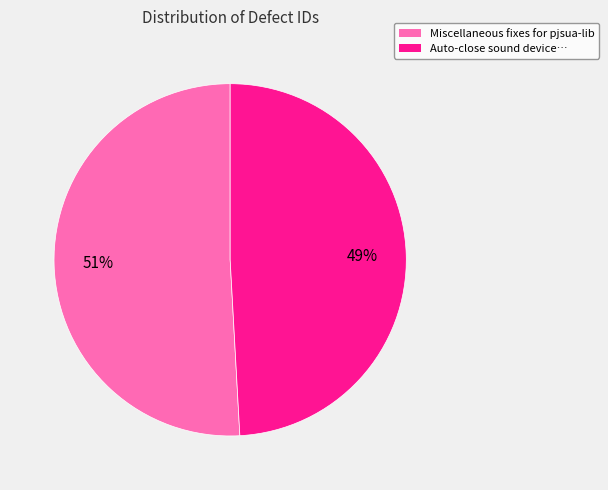

Is there a majority slice in this chart?

Yes